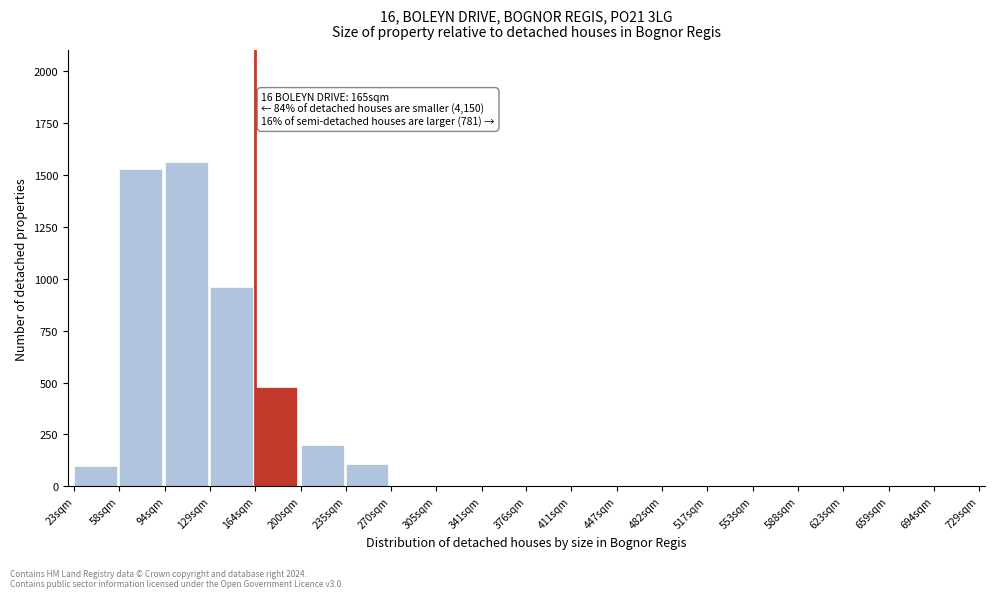

Reading right to left, extract all data points from this chart.

694sqm=0	659sqm=0	623sqm=0	588sqm=0	553sqm=0	517sqm=0	482sqm=0	447sqm=0	411sqm=0	376sqm=0	341sqm=0	305sqm=0	270sqm=0	235sqm=110	200sqm=200	164sqm=480	129sqm=960	94sqm=1560	58sqm=1530	23sqm=100